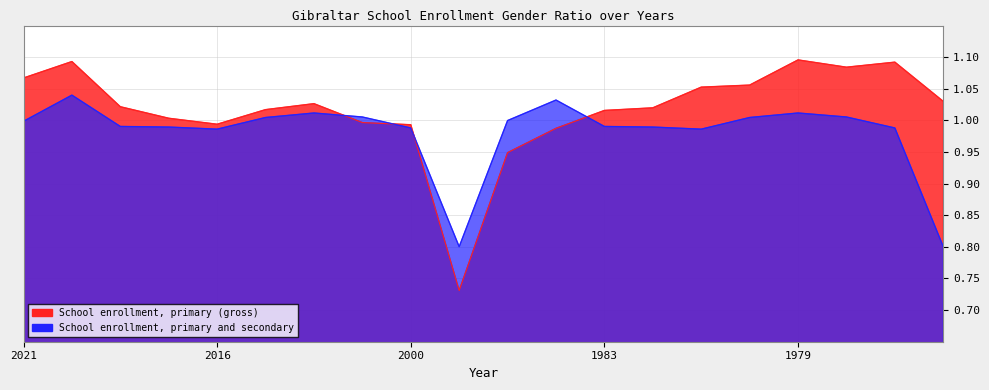

True or false: School enrollment, primary (gross) and School enrollment, primary and secondary cross at least once.

True